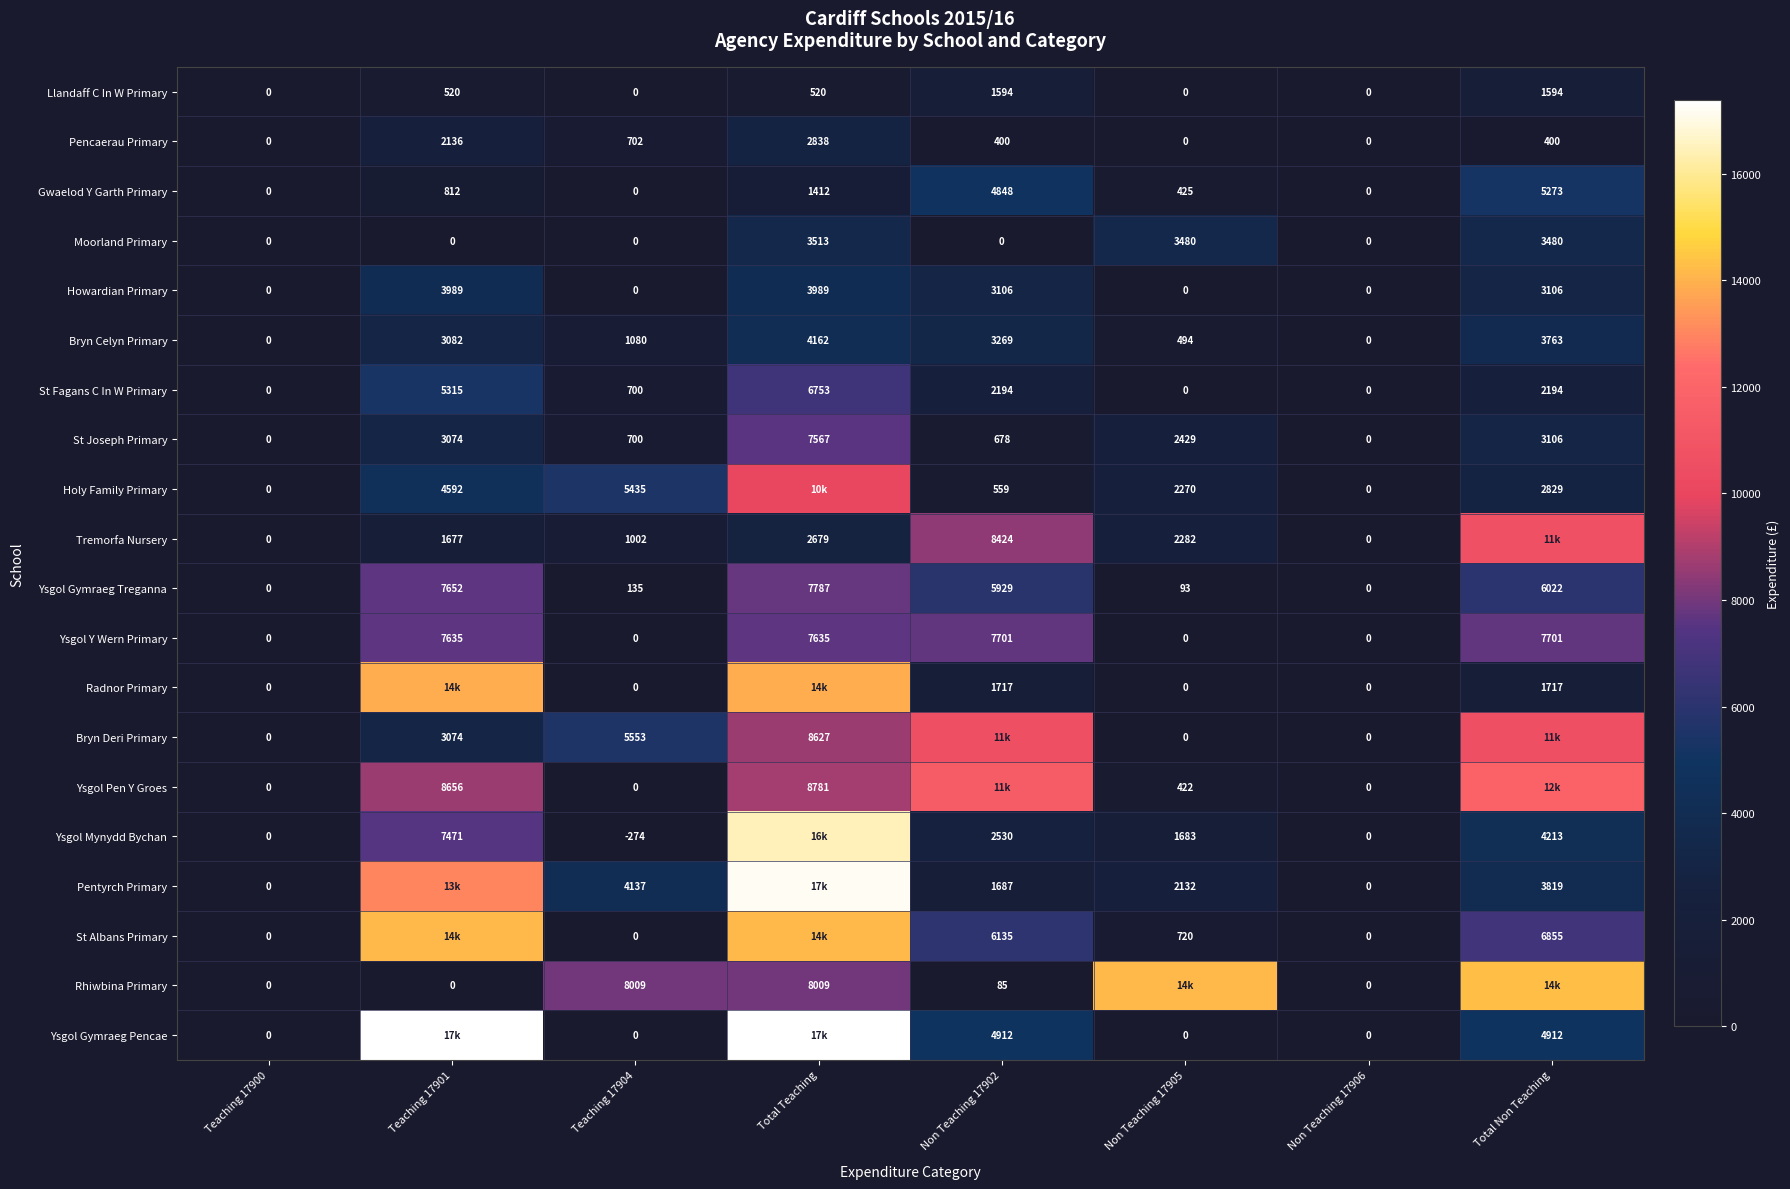

What is the difference between the maximum and minimum values in the Gwaelod Y Garth Primary series?

5273.0